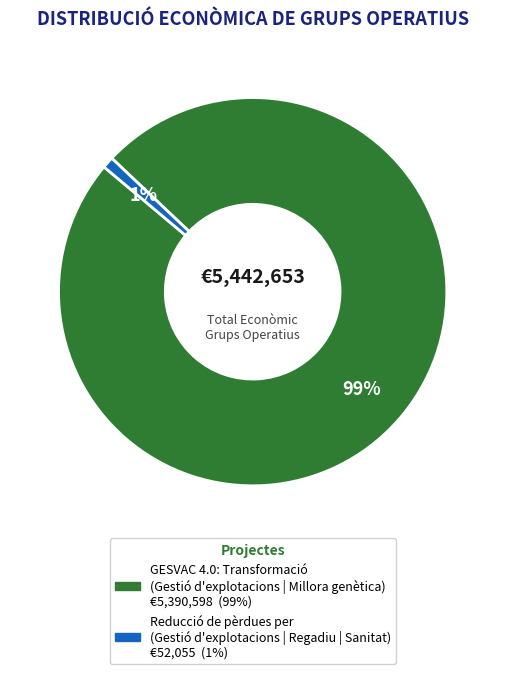

What percentage is the Reducció de pèrdues per slice, to the nearest percent?

1%